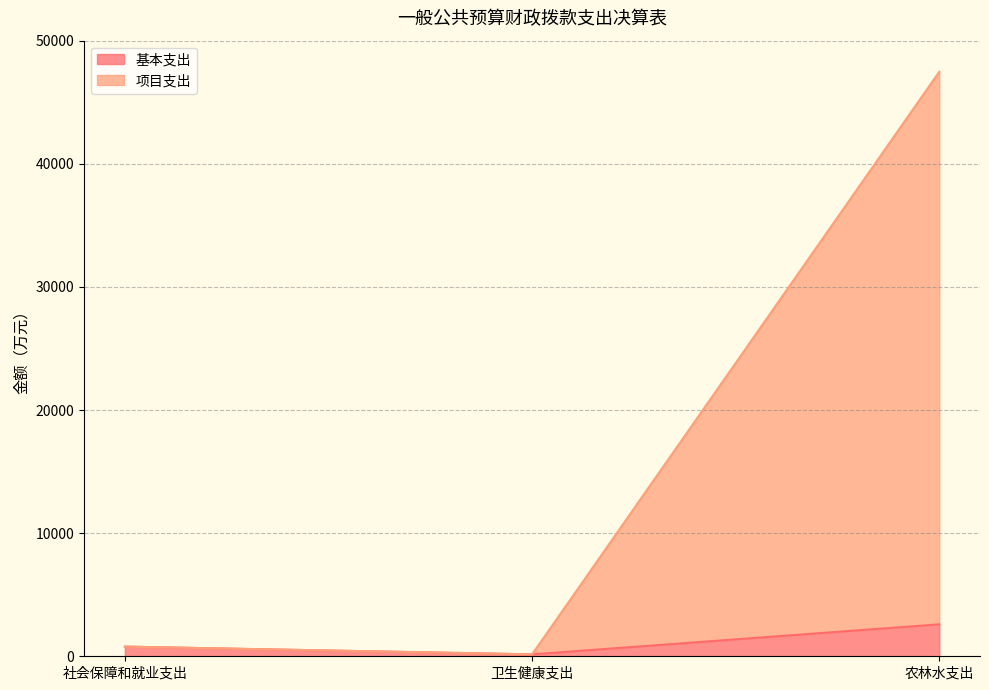

Reading left to right, extract all data points from this chart.

基本支出: 社会保障和就业支出=783.3	卫生健康支出=155.1	农林水支出=2593.7
项目支出: 社会保障和就业支出=783.3	卫生健康支出=155.1	农林水支出=47473.4